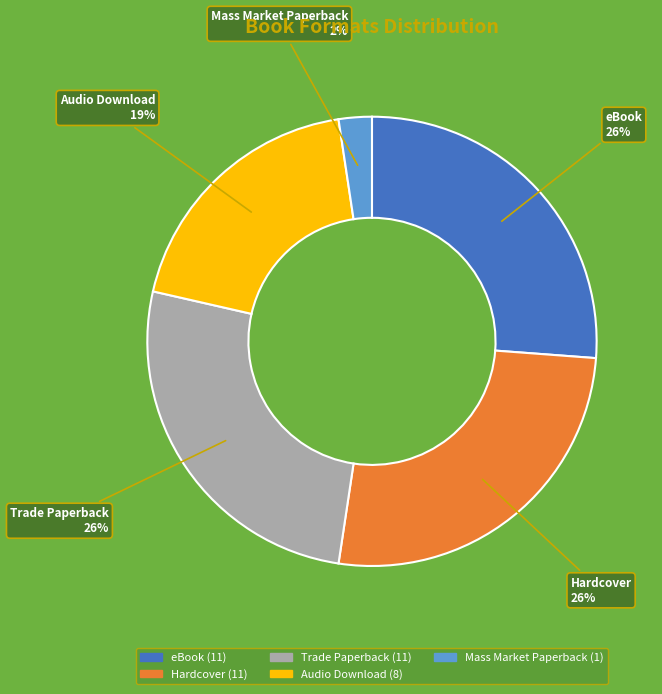

Combined, do eBook and Audio Download account for over 50%?

No